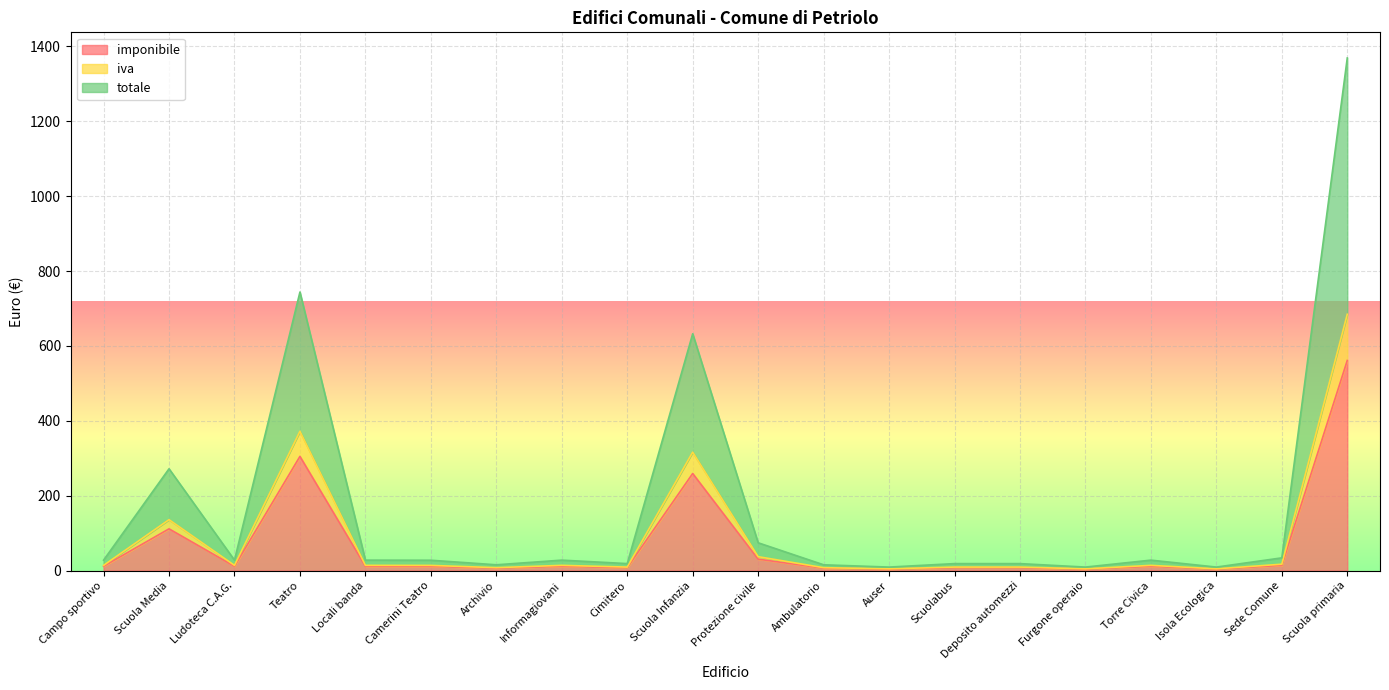

The value of imponibile at Scuola Infanzia is 441.5. True or false?

False